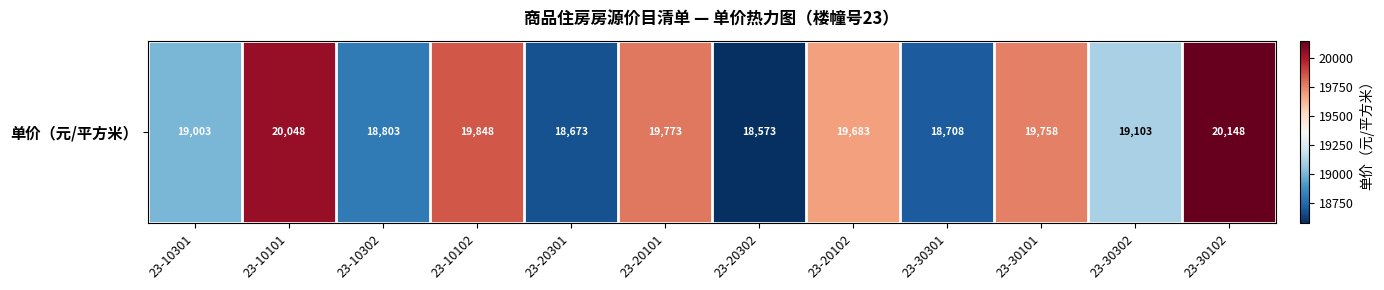

List the labels in order of value, smallest first.

23-20302, 23-20301, 23-30301, 23-10302, 23-10301, 23-30302, 23-20102, 23-30101, 23-20101, 23-10102, 23-10101, 23-30102